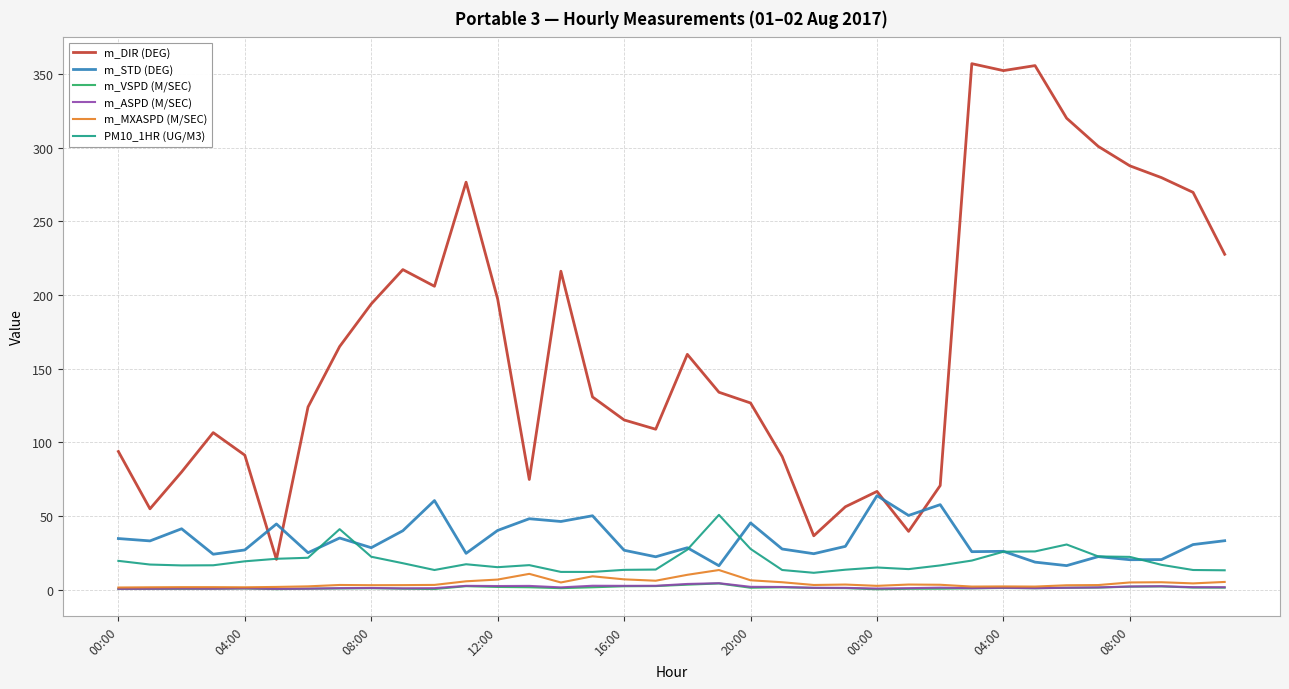

True or false: m_STD (DEG) and m_ASPD (M/SEC) intersect in this chart.

False